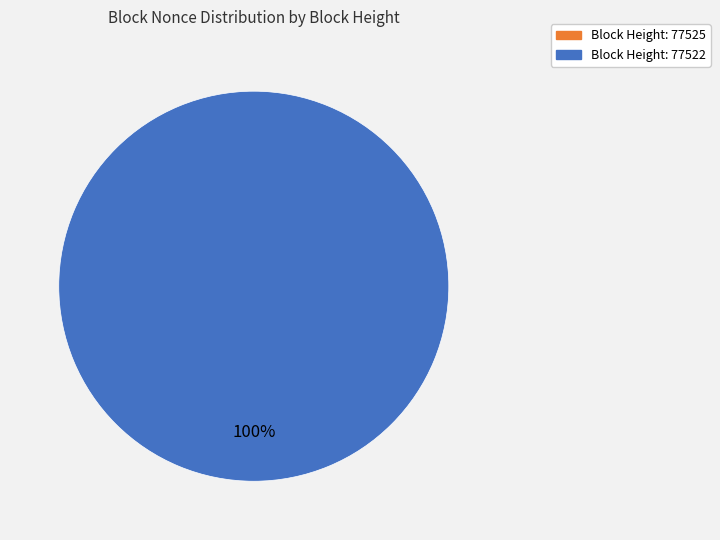

What percentage is the 77522 slice, to the nearest percent?

100%